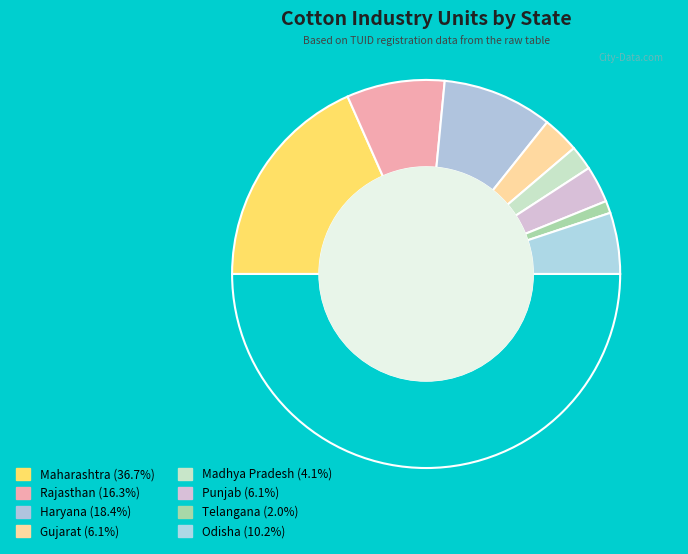

What is the smallest slice in the pie chart?

Telangana